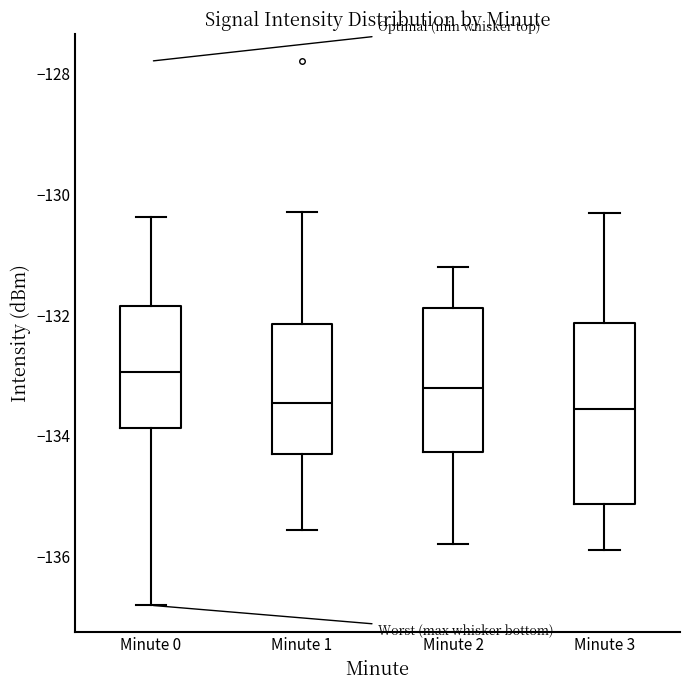

Where does the median line of the box for Minute 1 sit on the y-axis? The values are not printed on the chart, so give them approximately, as read against the axis.

-133.4